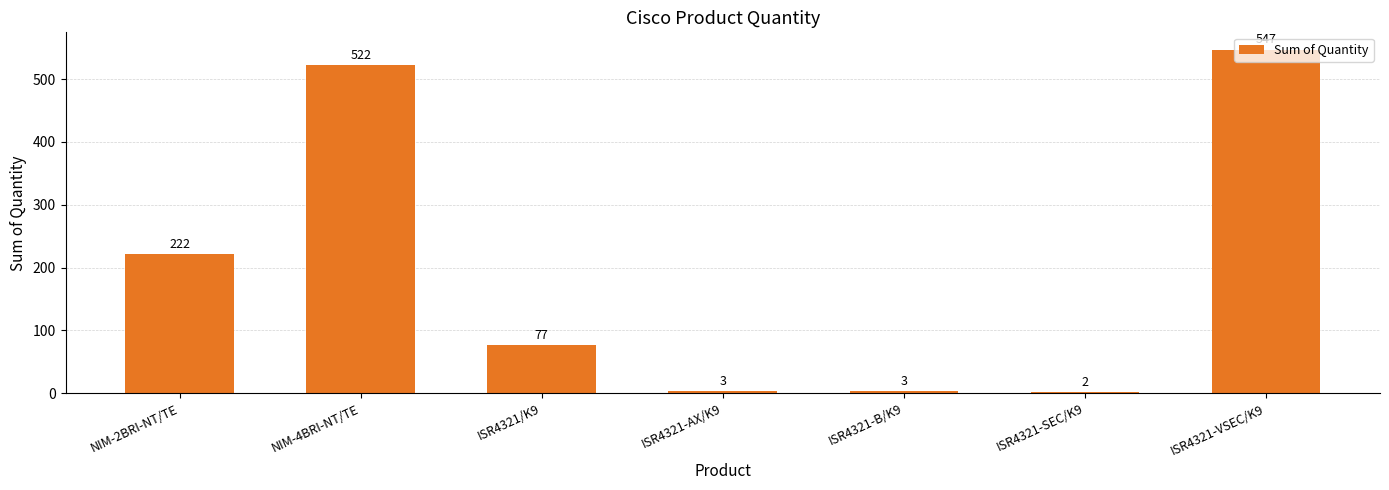

How many series are shown in this chart?

1